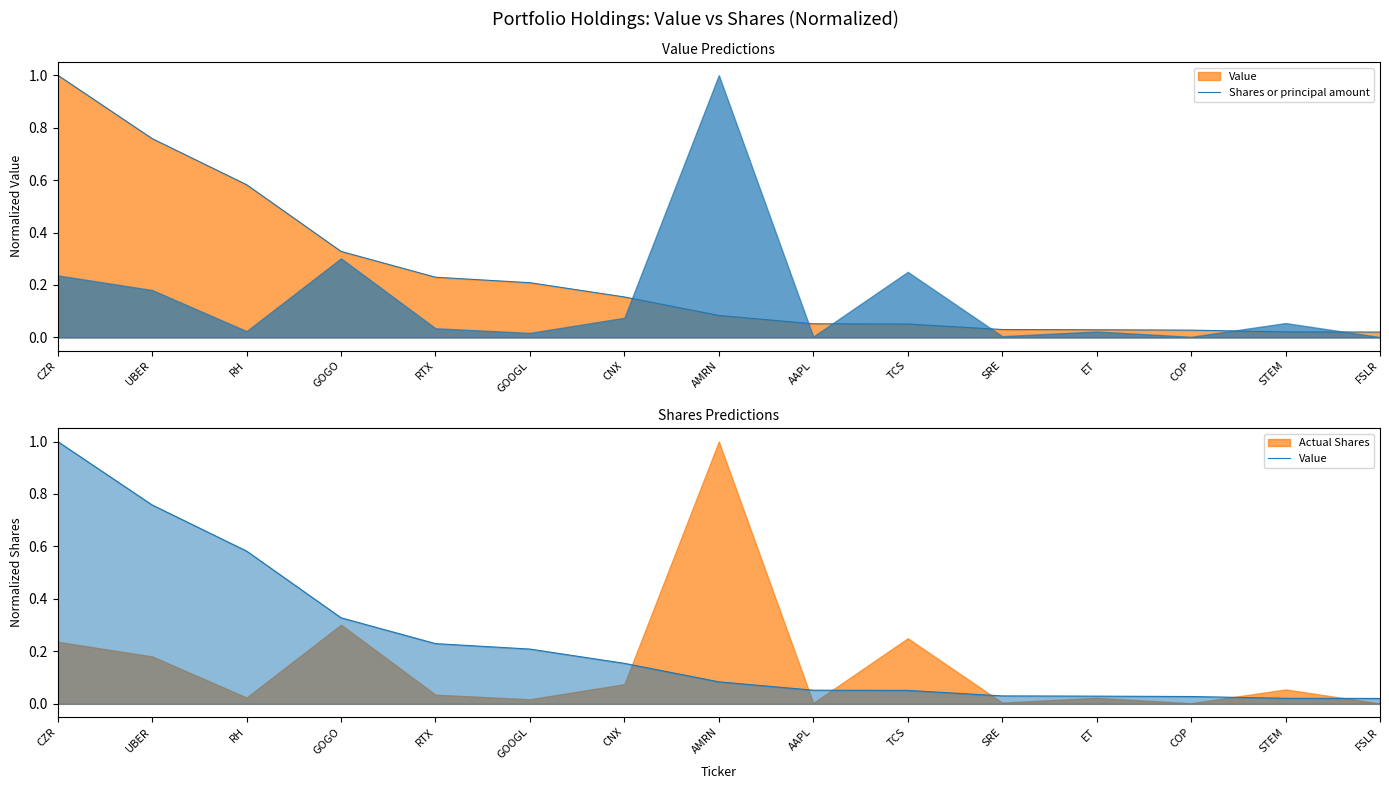

The value of Shares or principal amount at RTX is 0.2. True or false?

True